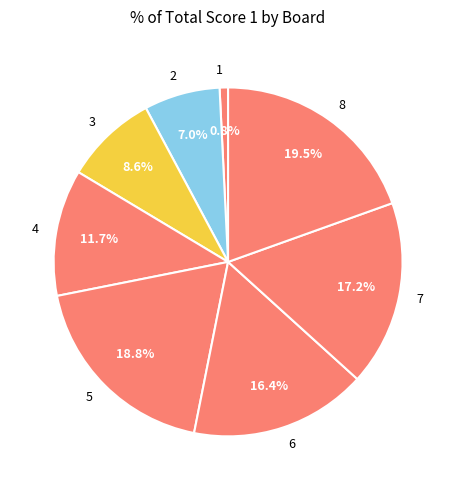

What percentage do 6 and 4 together represent?

28.1%